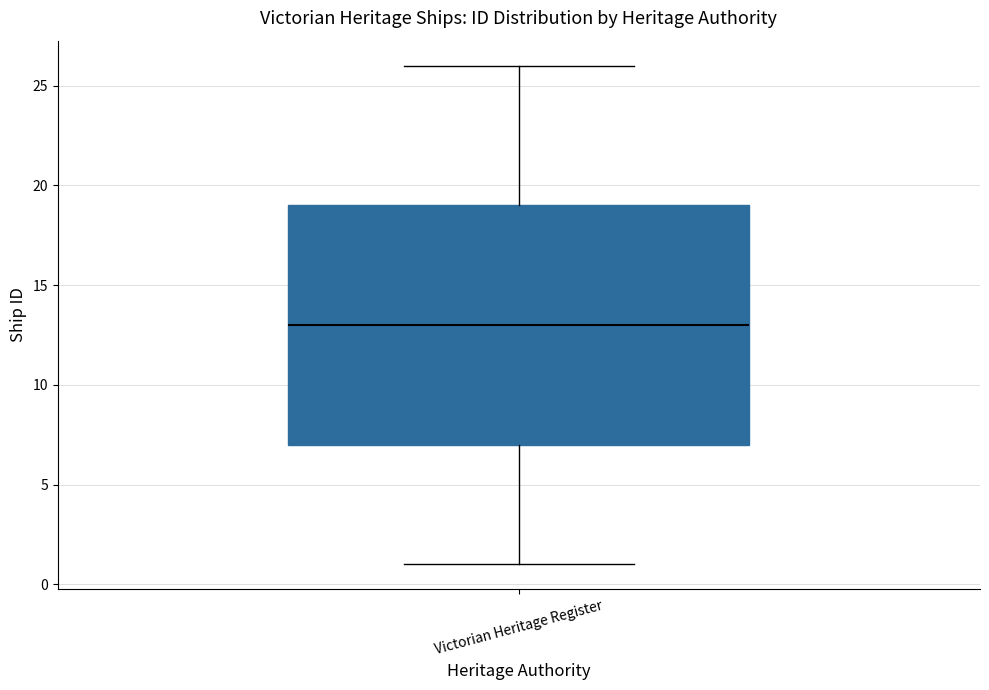

Transcribe this box plot: give where the median line is, the range the box spans, and where the two whiskers end, as read against the y-axis. The values are not printed on the chart, so give them approximately, as read against the axis.

median 13, box 7 to 19, whiskers 1 to 26